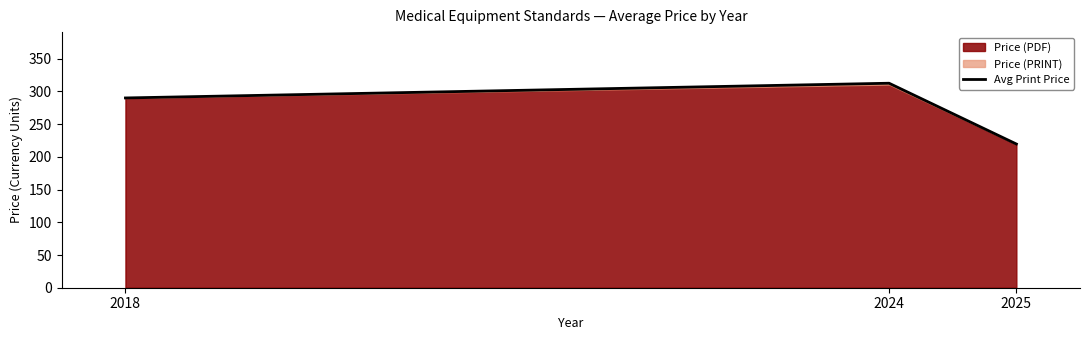

What is the minimum value shown in the chart?

219.6